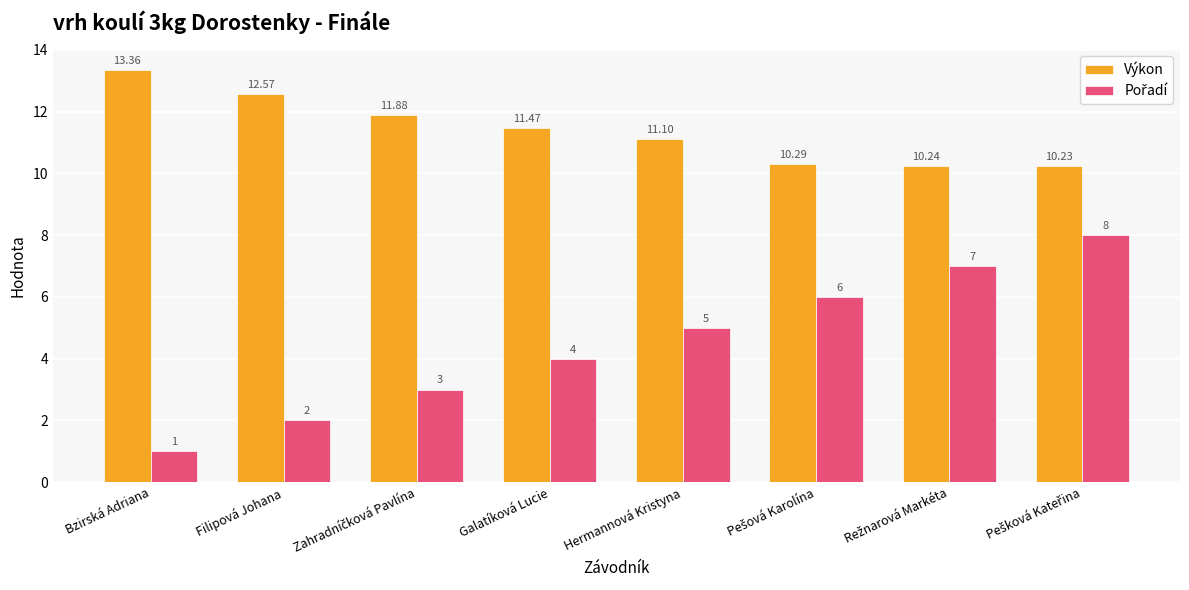

What is the label of the 4th bar from the right?

Hermannová Kristyna